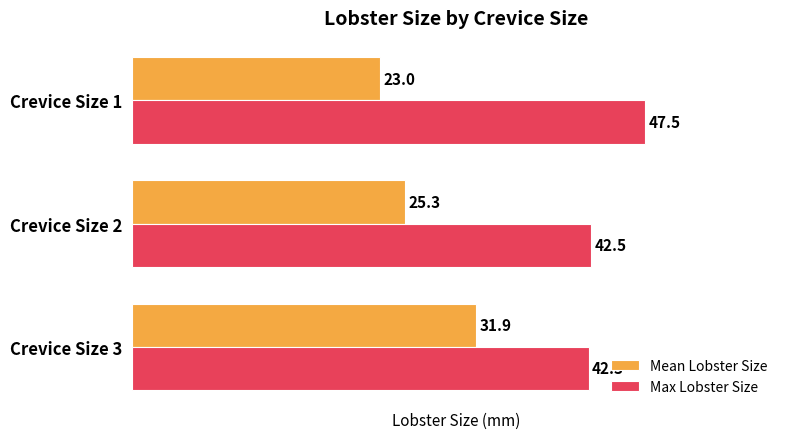

At which label is Max Lobster Size closest to 44?

Crevice Size 2